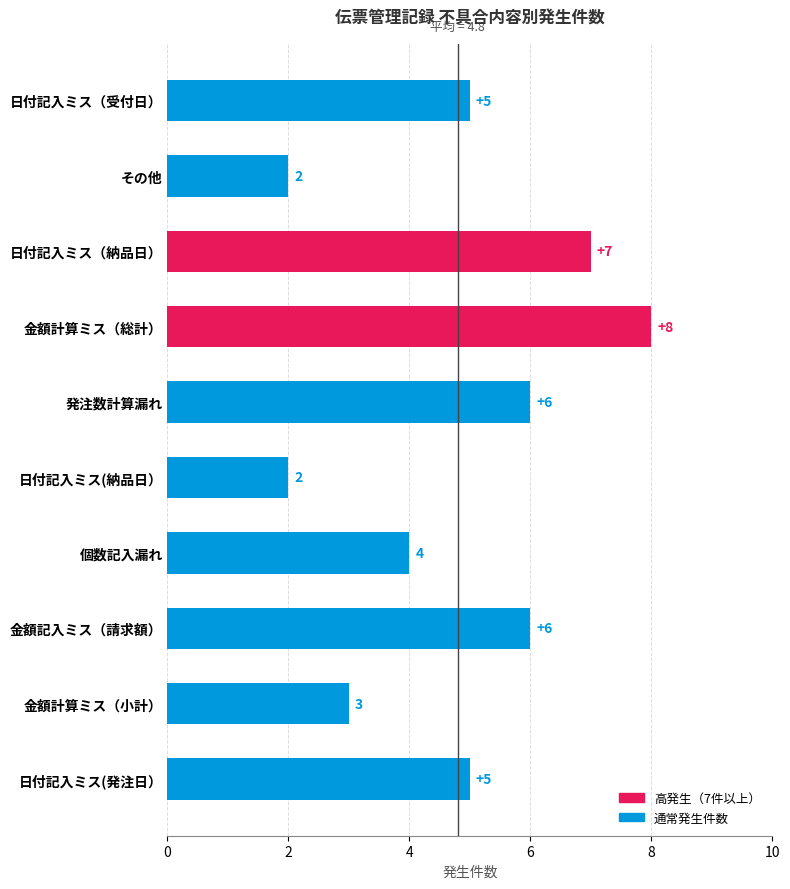

Reading top to bottom, extract all data points from this chart.

5	2	7	8	6	2	4	6	3	5